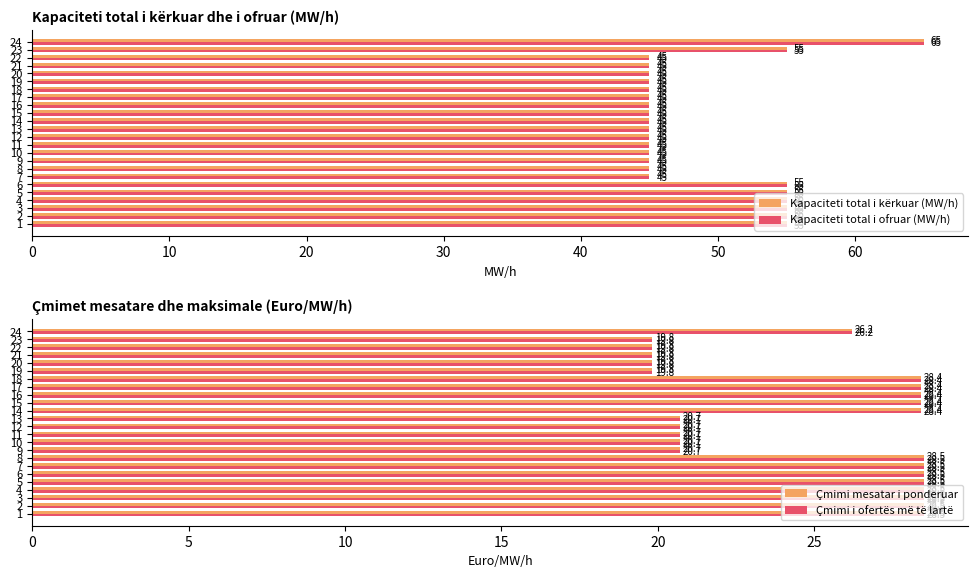

At how many categories does at least one series exceed 30?

24